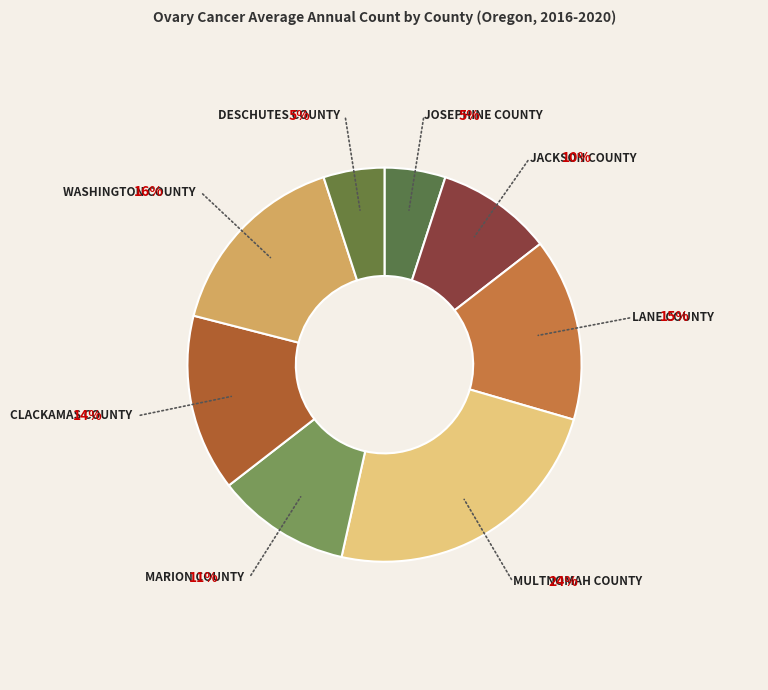

Rank the categories by value from highest to lowest.

Multnomah County, Washington County, Lane County, Clackamas County, Marion County, Jackson County, Josephine County, Deschutes County